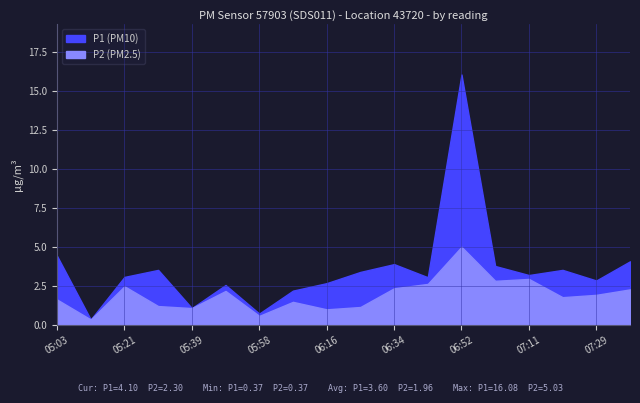

What are all the series names shown in the legend?

P1, P2